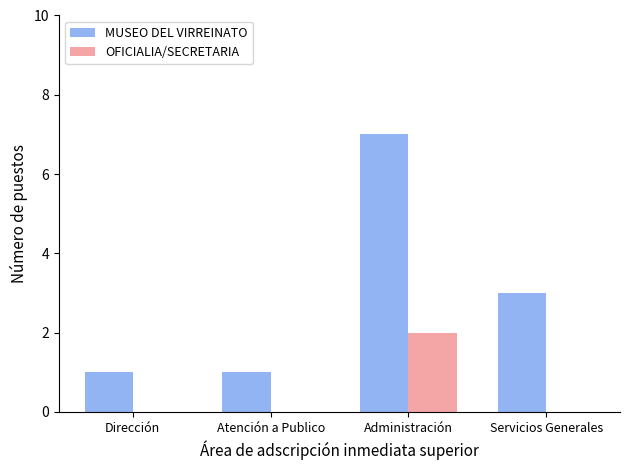

The value of OFICIALIA/SECRETARIA at Servicios Generales is 0. True or false?

True